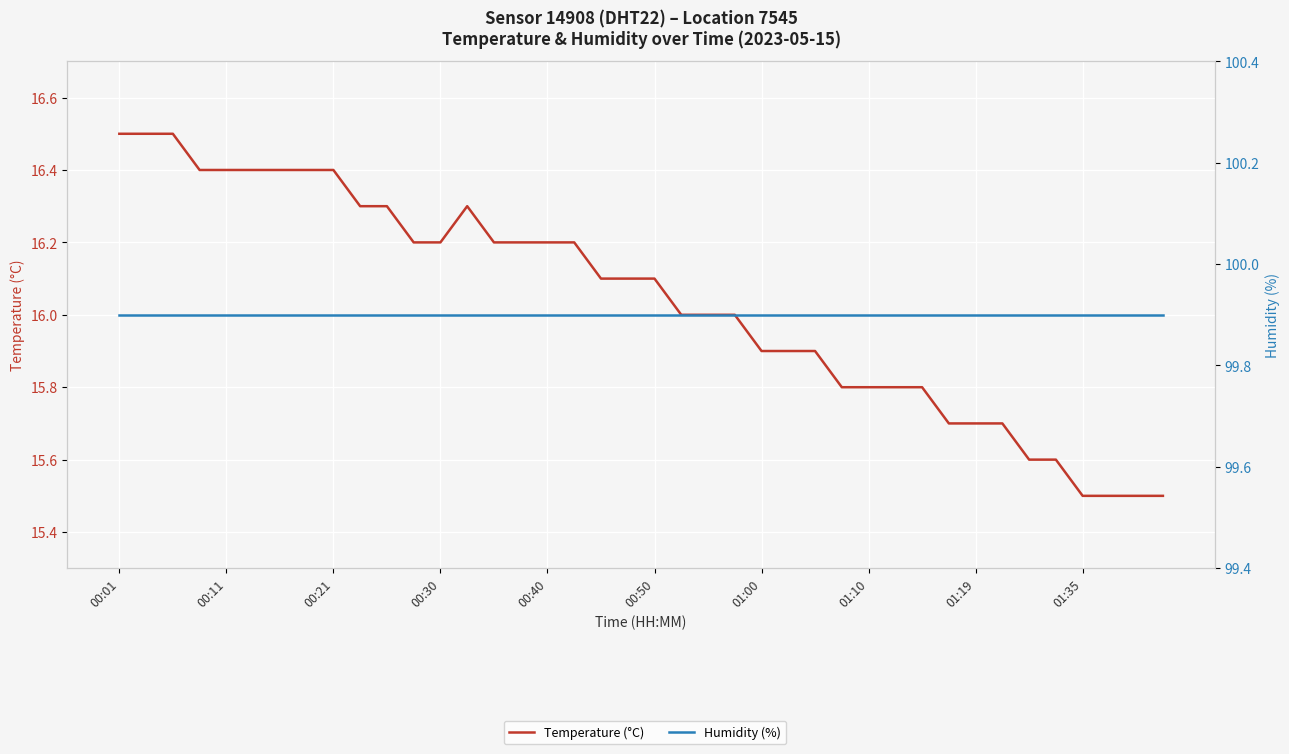

True or false: Temperature (°C) has a value of 15.8 at 29.

True